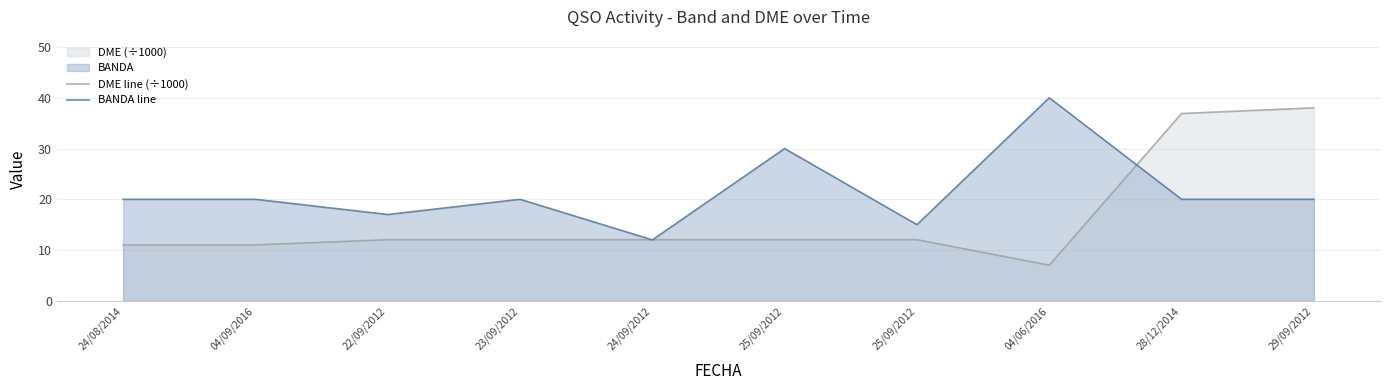

At which label is BANDA line closest to 26?

25/09/2012